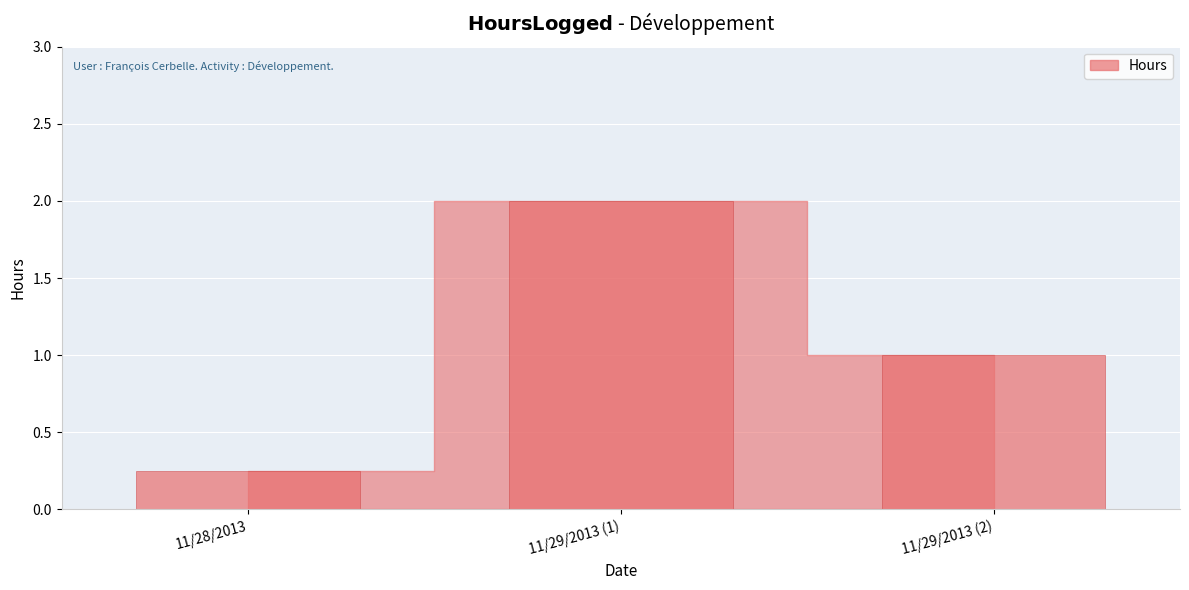

What is the sum of the values at 11/29/2013 (1) and 11/29/2013 (2)?

3.0